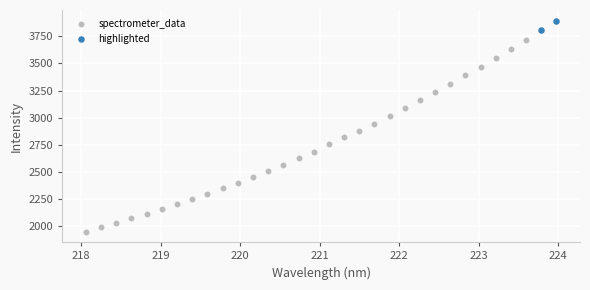

What are all the series names shown in the legend?

spectrometer_data, highlighted